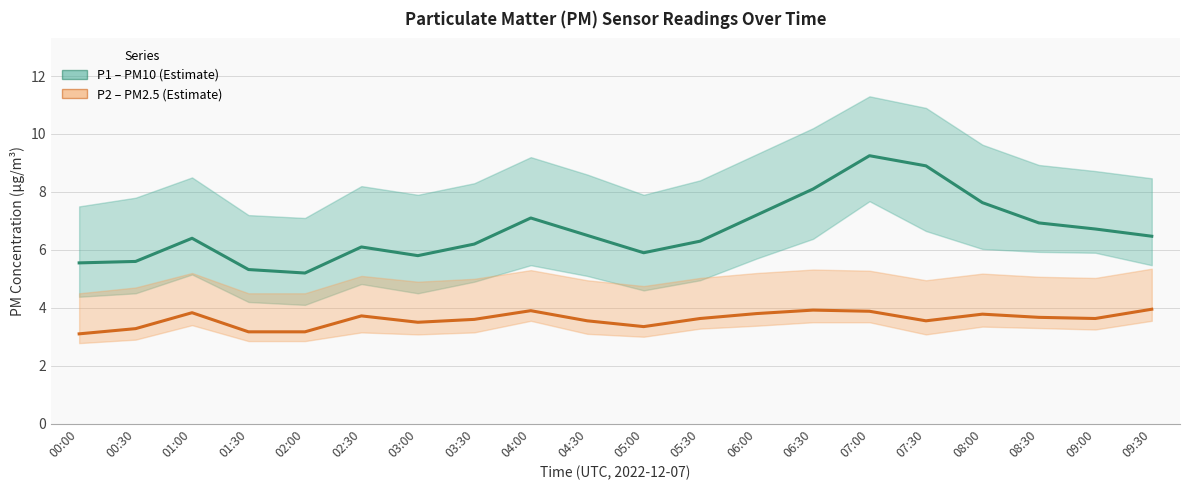

Reading right to left, transcribe all the data shown in this chart.

P1 (PM10): 6.5	6.7	6.9	7.6	8.9	9.2	8.1	7.2	6.3	5.9	6.5	7.1	6.2	5.8	6.1	5.2	5.3	6.4	5.6	5.5
P2 (PM2.5): 4.0	3.6	3.7	3.8	3.5	3.9	3.9	3.8	3.6	3.4	3.5	3.9	3.6	3.5	3.7	3.2	3.2	3.8	3.3	3.1